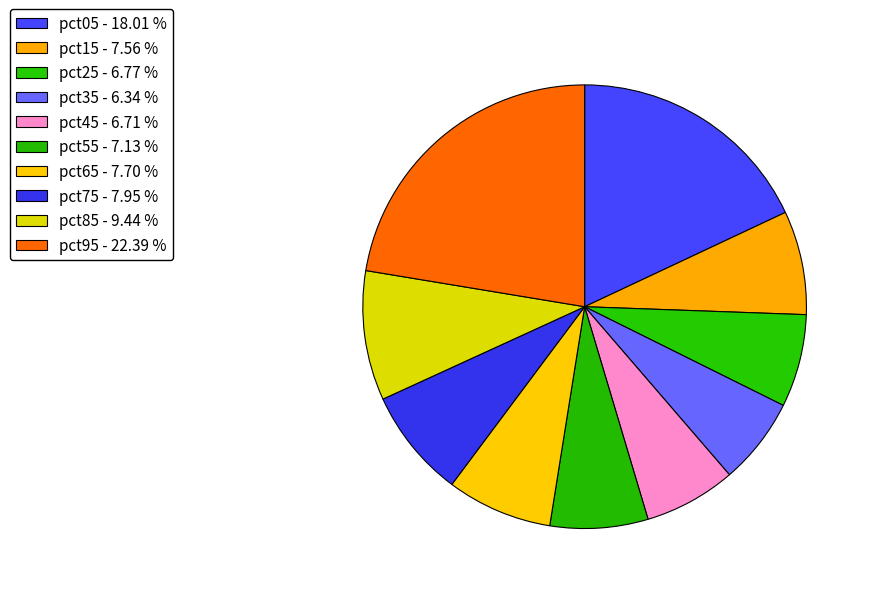

True or false: pct15 accounts for 8% of the total.

True